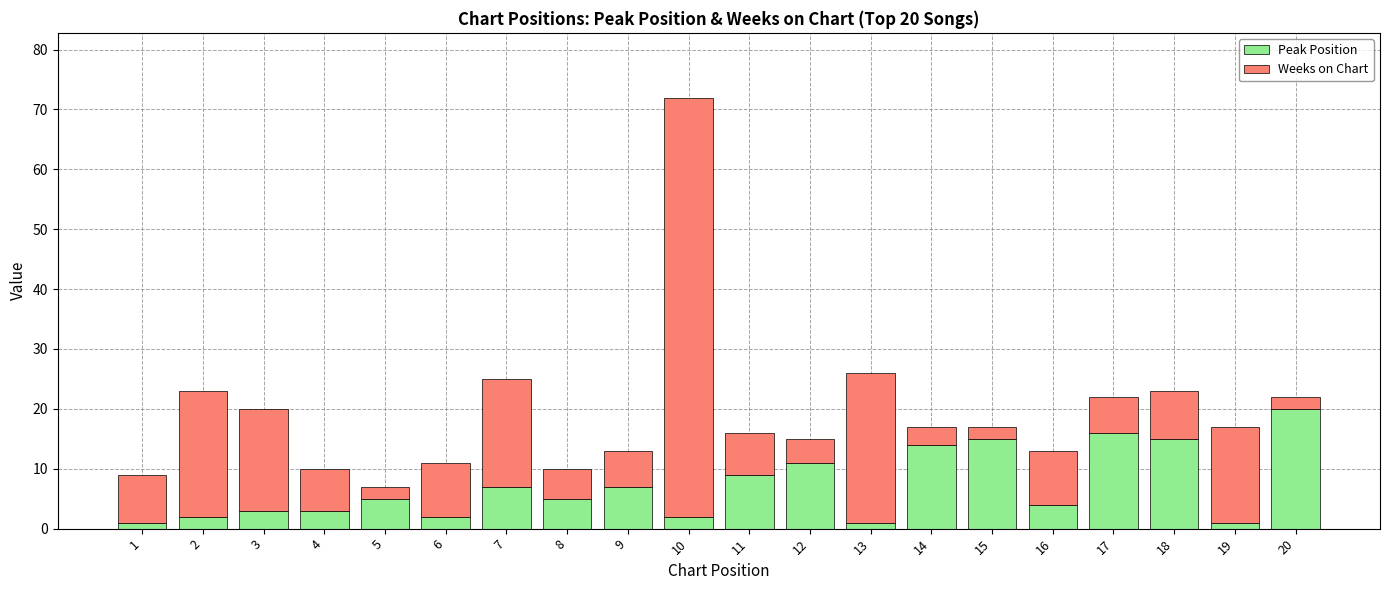

At which category is the sum across all series the highest?

10